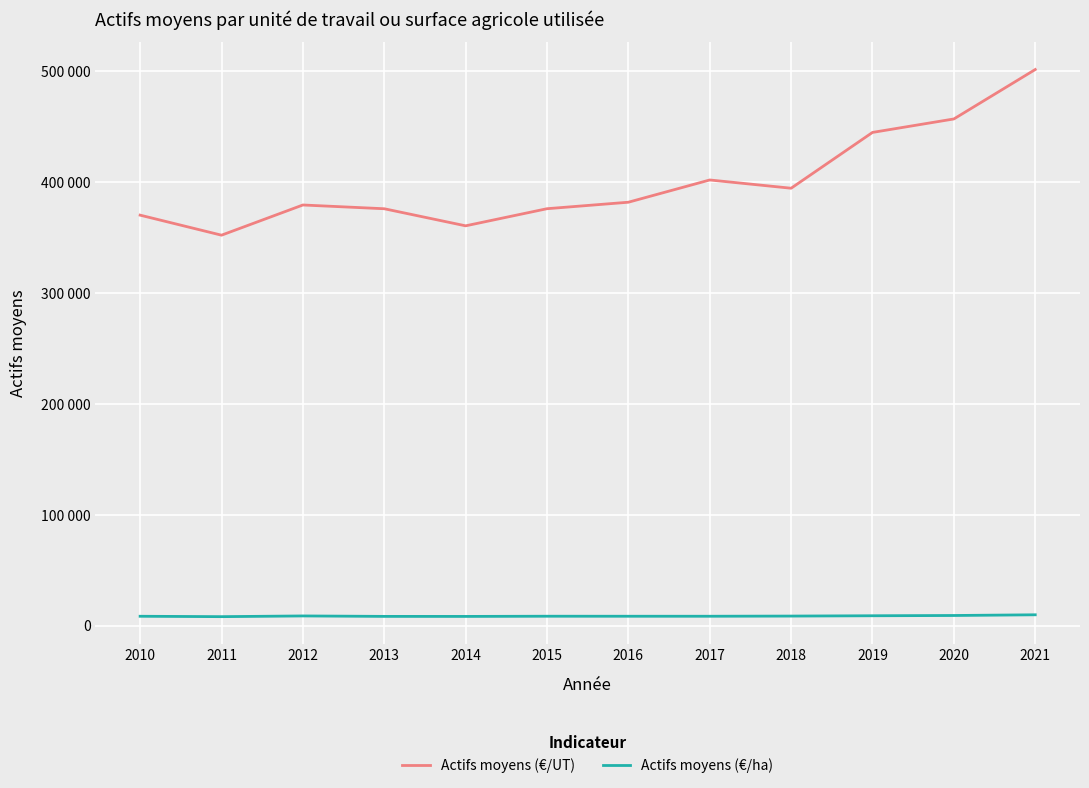

What are all the series names shown in the legend?

Actifs moyens (€/UT), Actifs moyens (€/ha)